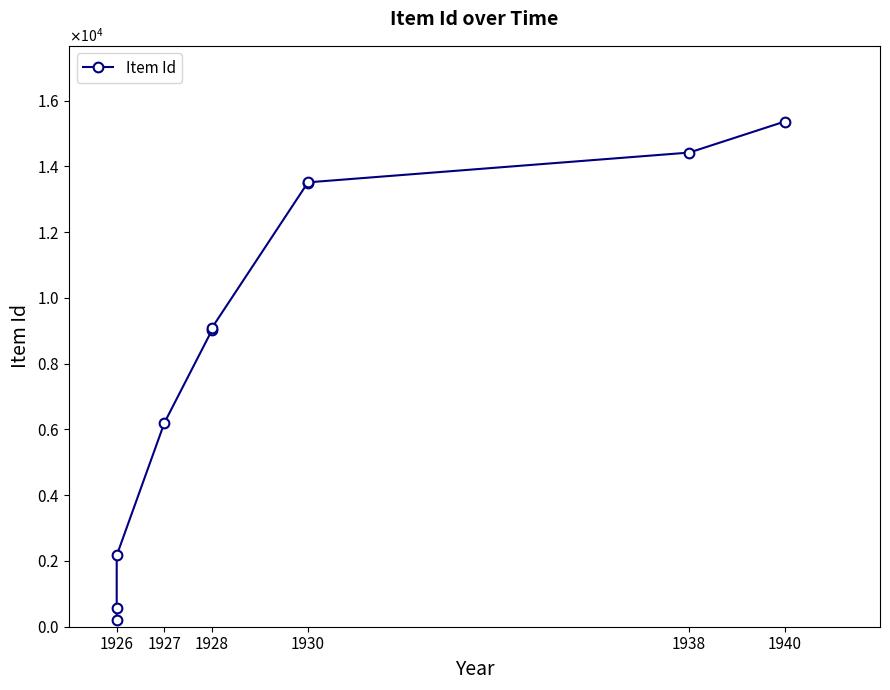

Where does the data first go above 9095?

1930